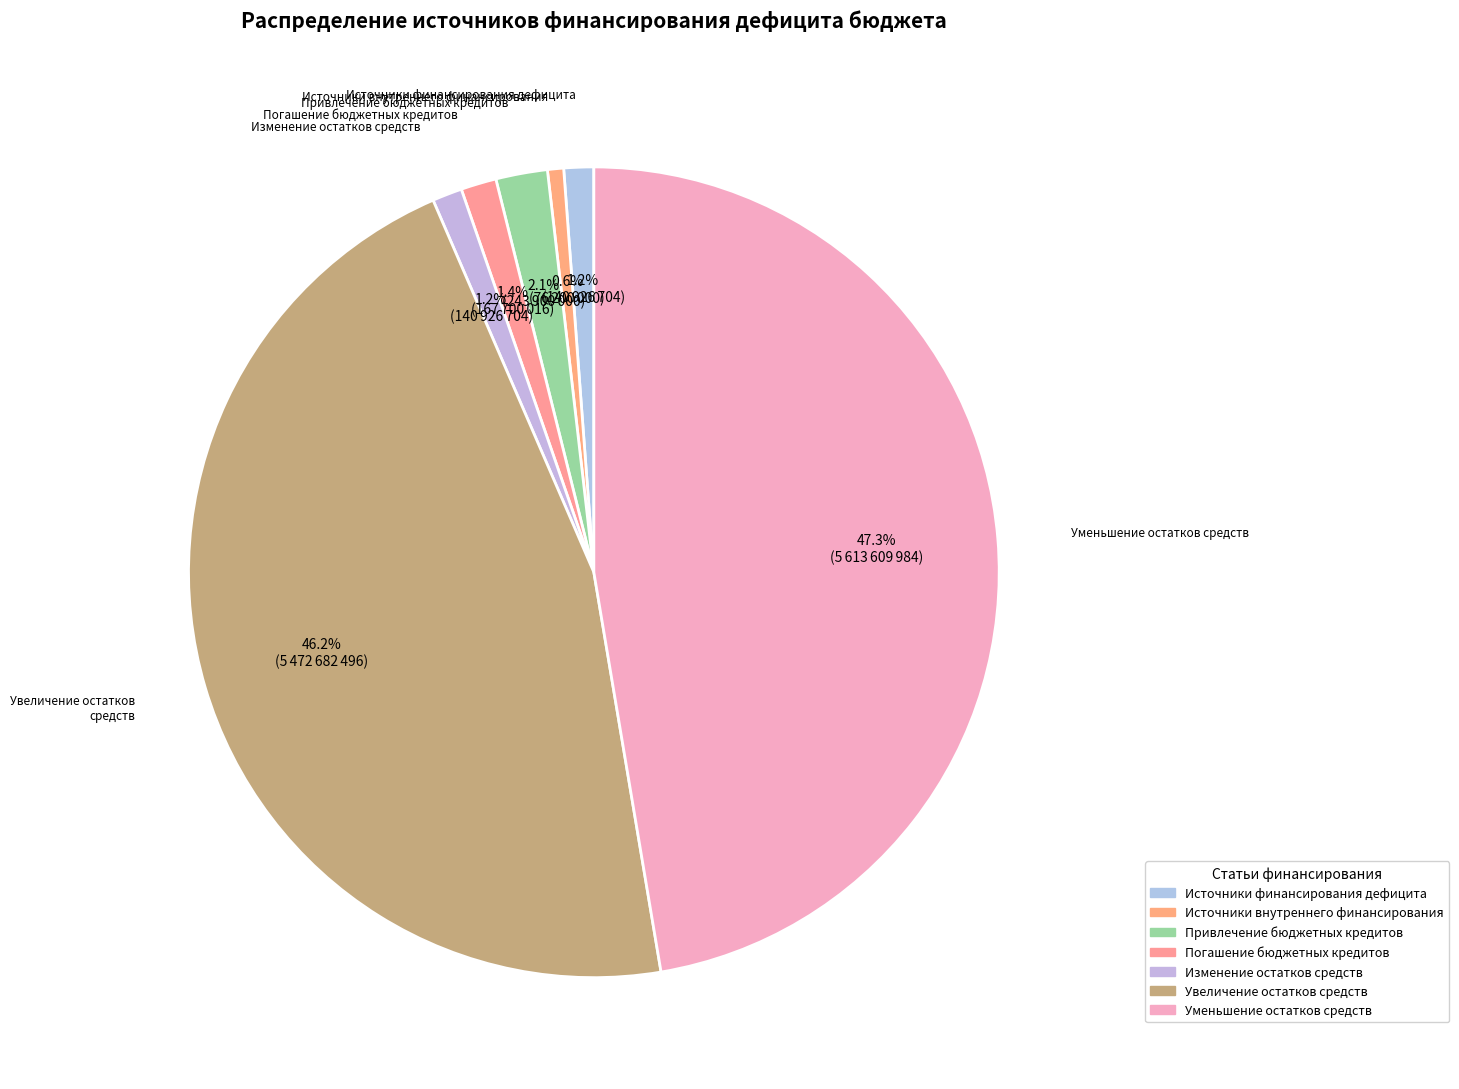

True or false: Источники внутреннего финансирования accounts for 11% of the total.

False